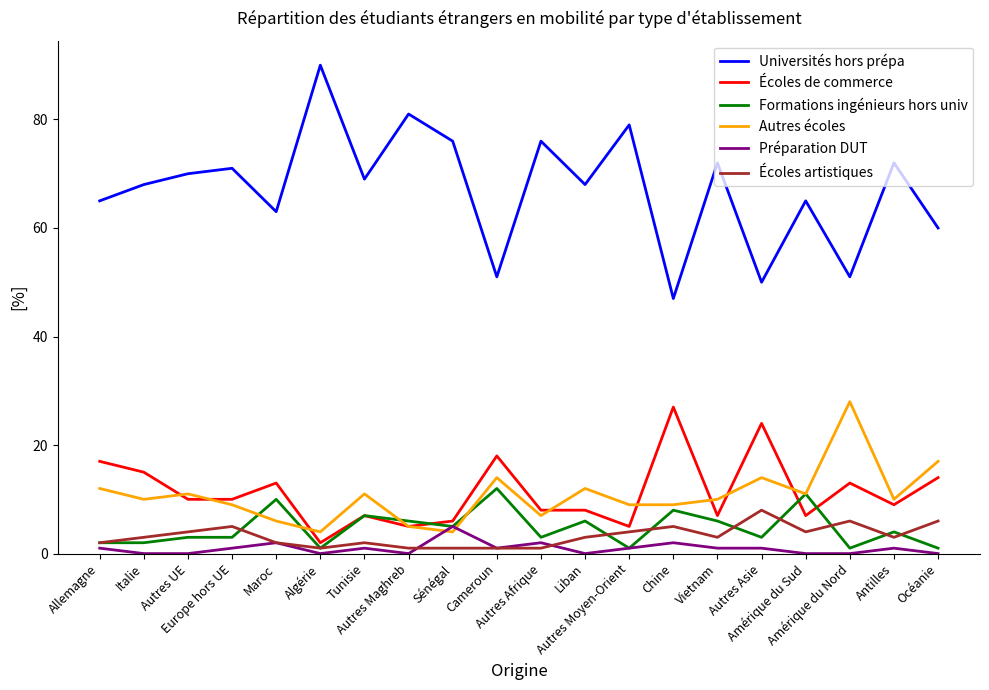

What is the difference between the maximum and minimum values in the Préparation DUT series?

5